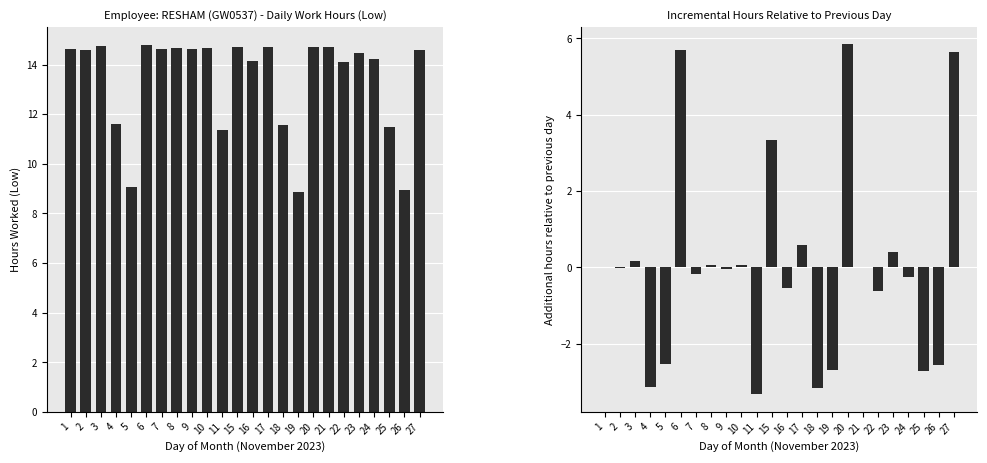

What is the difference between the highest and lowest values at 1?

14.6